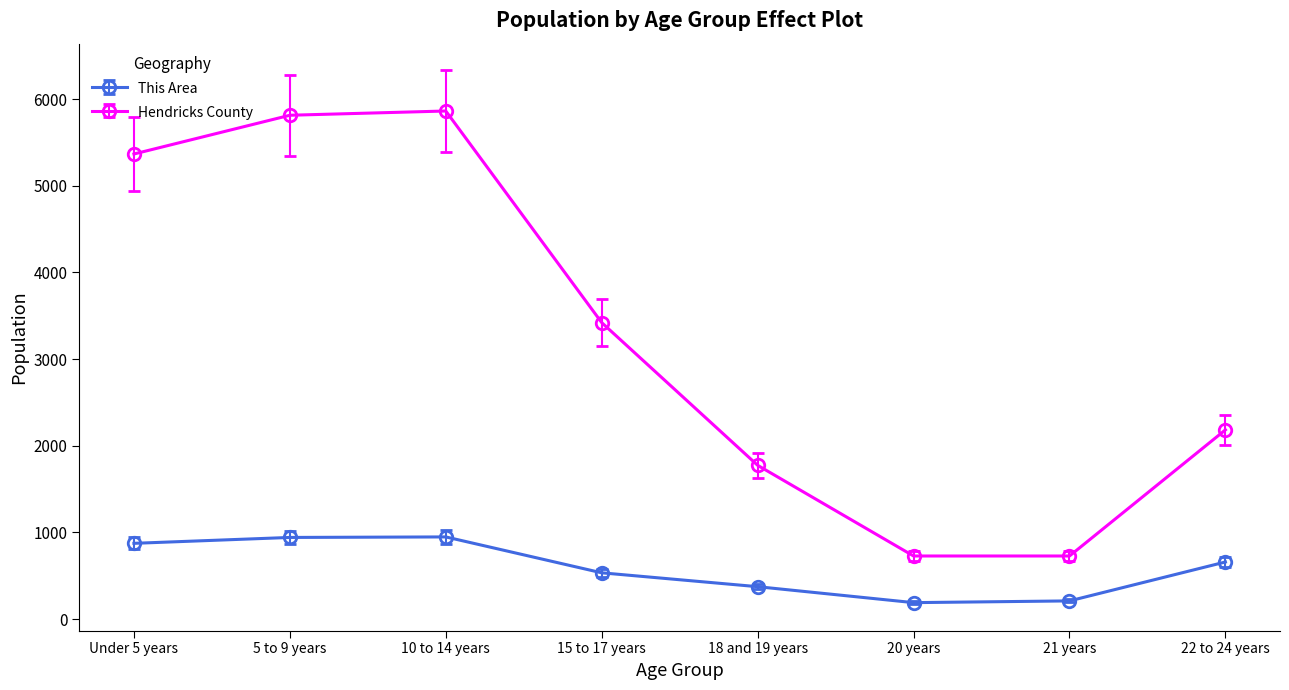

True or false: This Area and Hendricks County intersect in this chart.

False